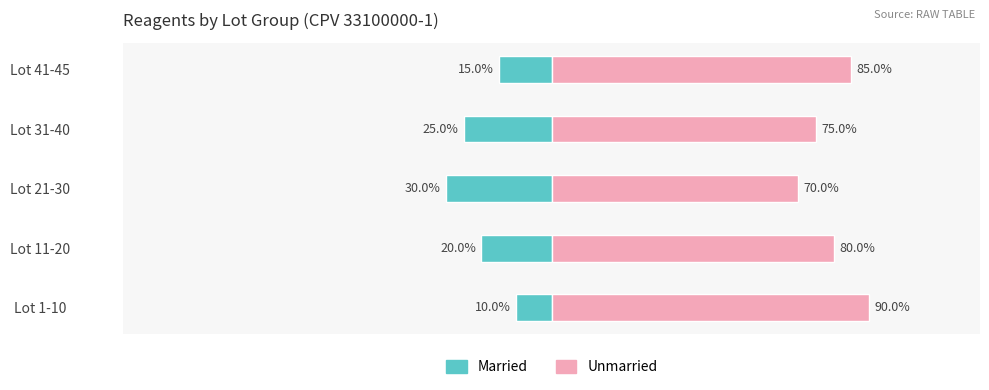

Is the value of Married at Lot 41-45 greater than the value of Unmarried at Lot 1-10?

No